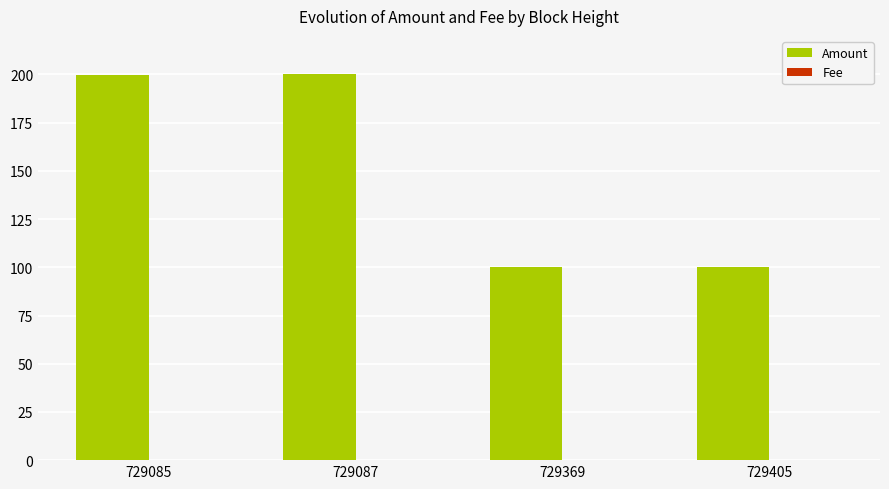

Are the bars grouped side by side (vs. stacked)?

Yes